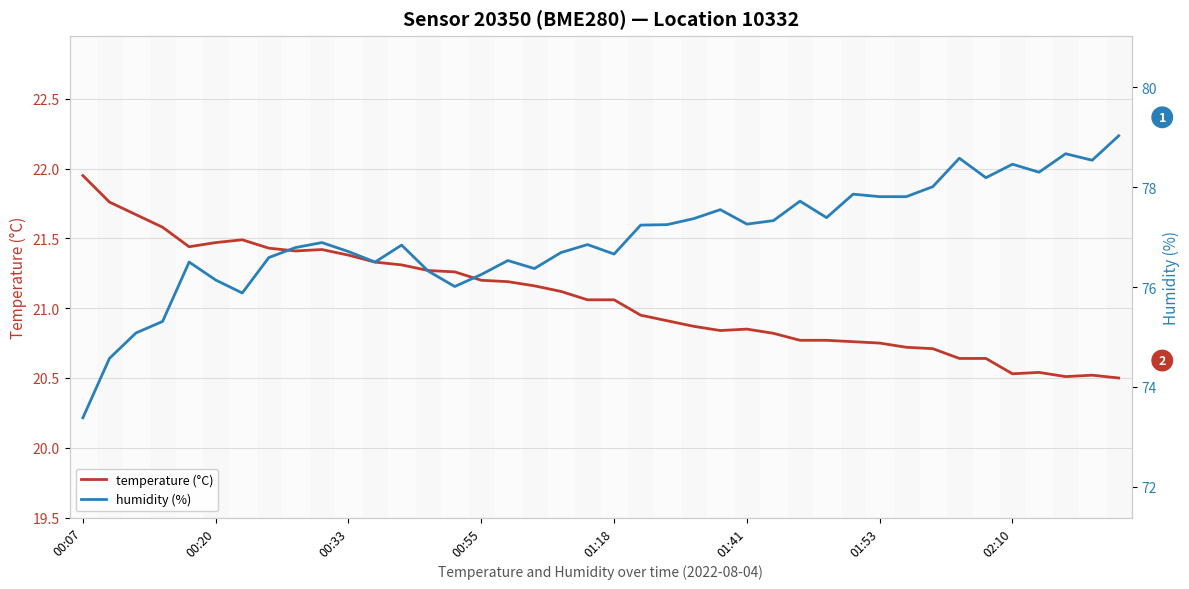

True or false: temperature (°C) has a value of 30.6 at 36.

False